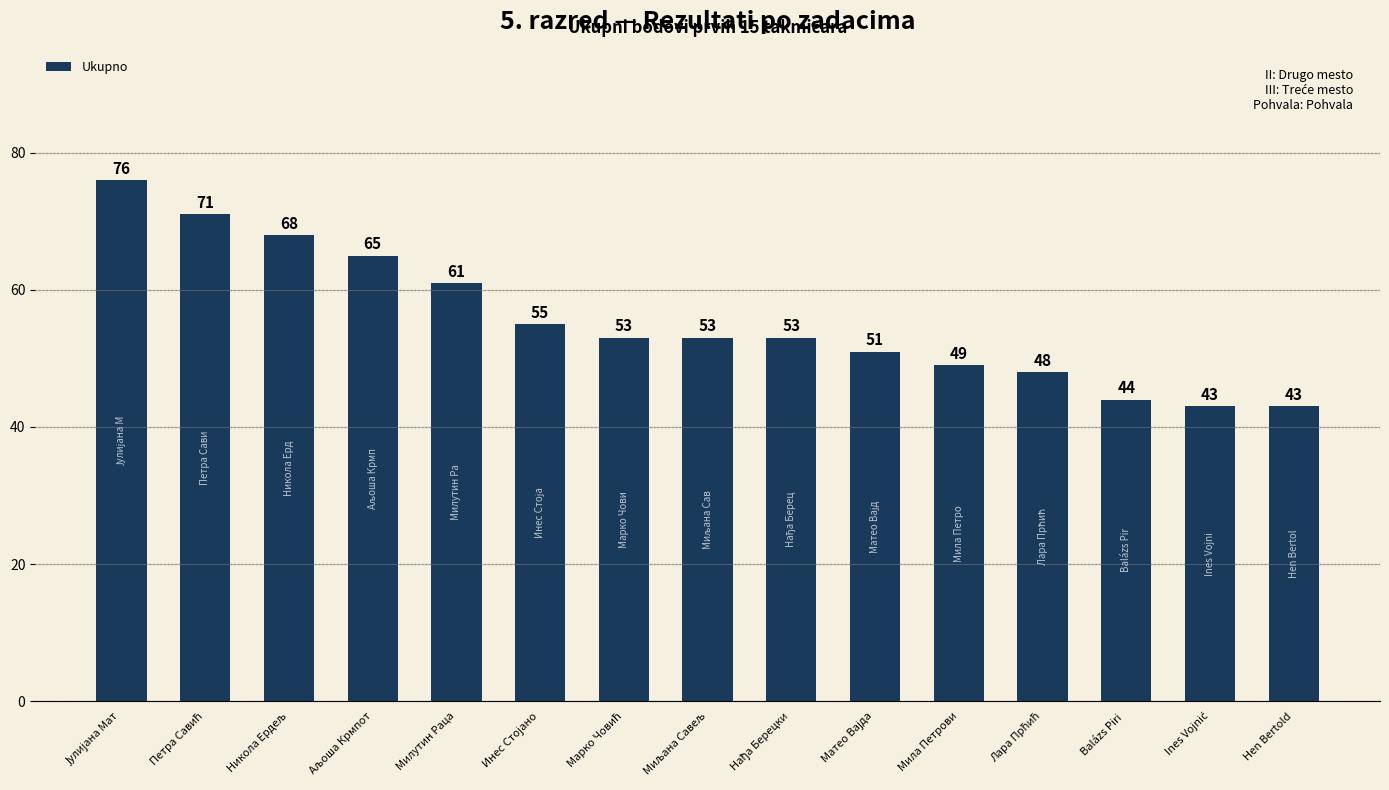

The value at Hen Bertold is 64. True or false?

False